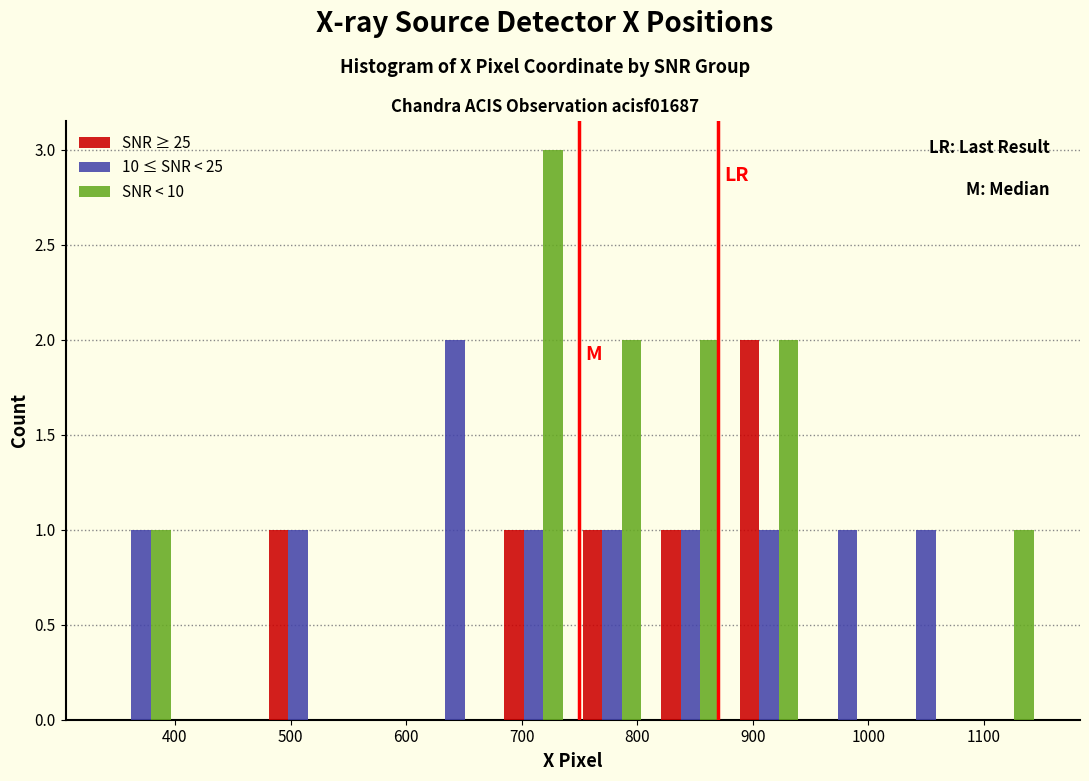

What is the height of the 10 ≤ SNR < 25 bar covering 470 to 540 on the x-axis? Neither the bar edges nor the heights are printed on the chart, so give them approximately, as read against the axes.

1